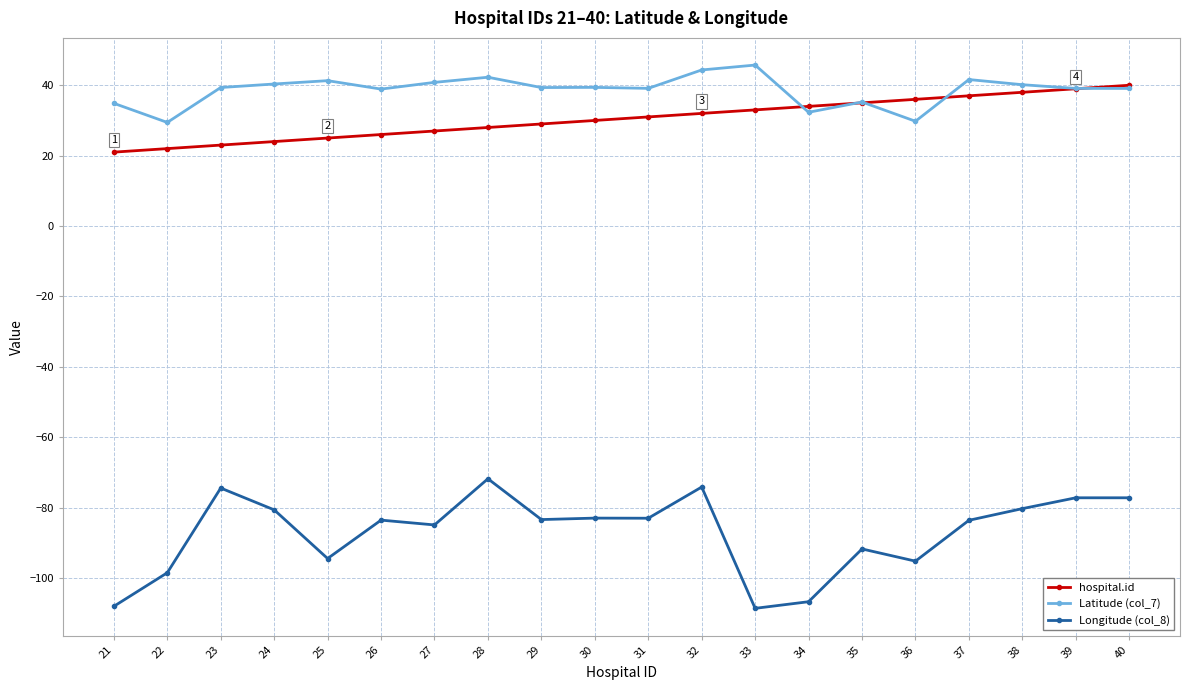

How many lines are shown in the chart?

3